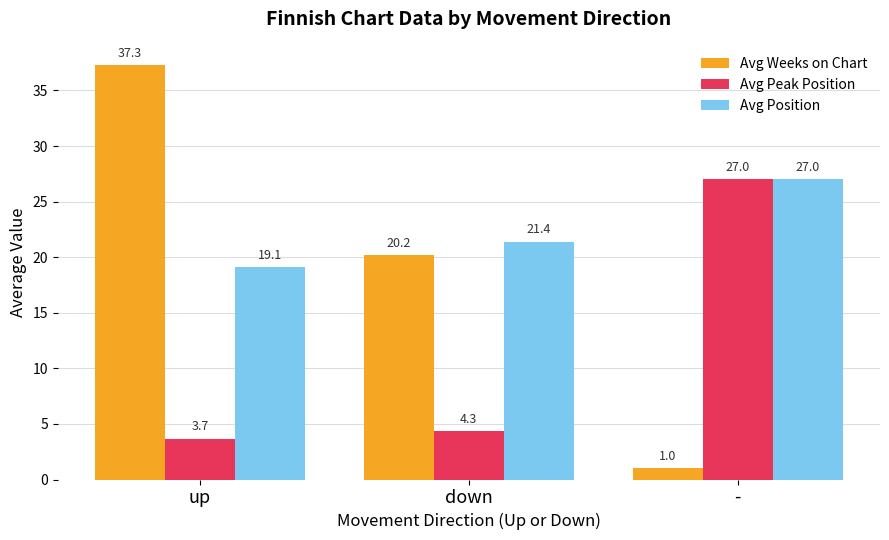

What is the difference between the highest and lowest values at -?

26.0